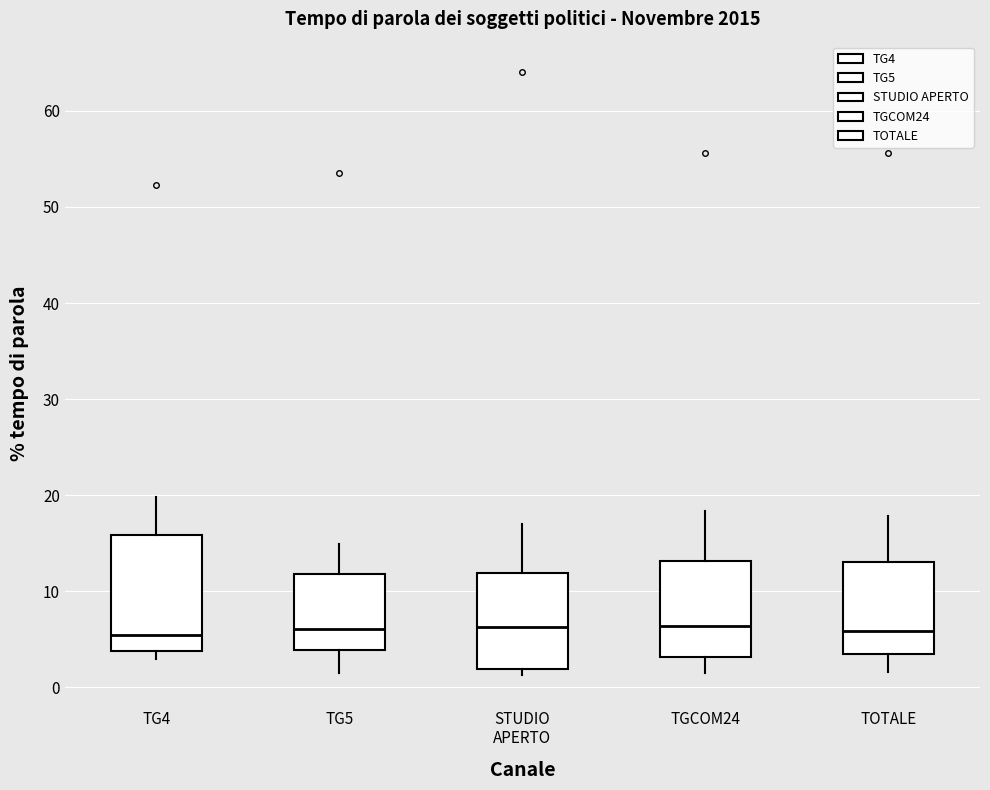

Reading left to right, transcribe this box plot: for each box, give where its median line is, the range the box spans, and where its two whiskers end, as read against the y-axis. The values are not printed on the chart, so give them approximately, as read against the axis.

TG4: median 5, box 4 to 16, whiskers 3 to 20
TG5: median 6, box 4 to 12, whiskers 2 to 15
STUDIO APERTO: median 6, box 2 to 12, whiskers 1 to 17
TGCOM24: median 6, box 3 to 13, whiskers 1 to 18
TOTALE: median 6, box 3 to 13, whiskers 2 to 18